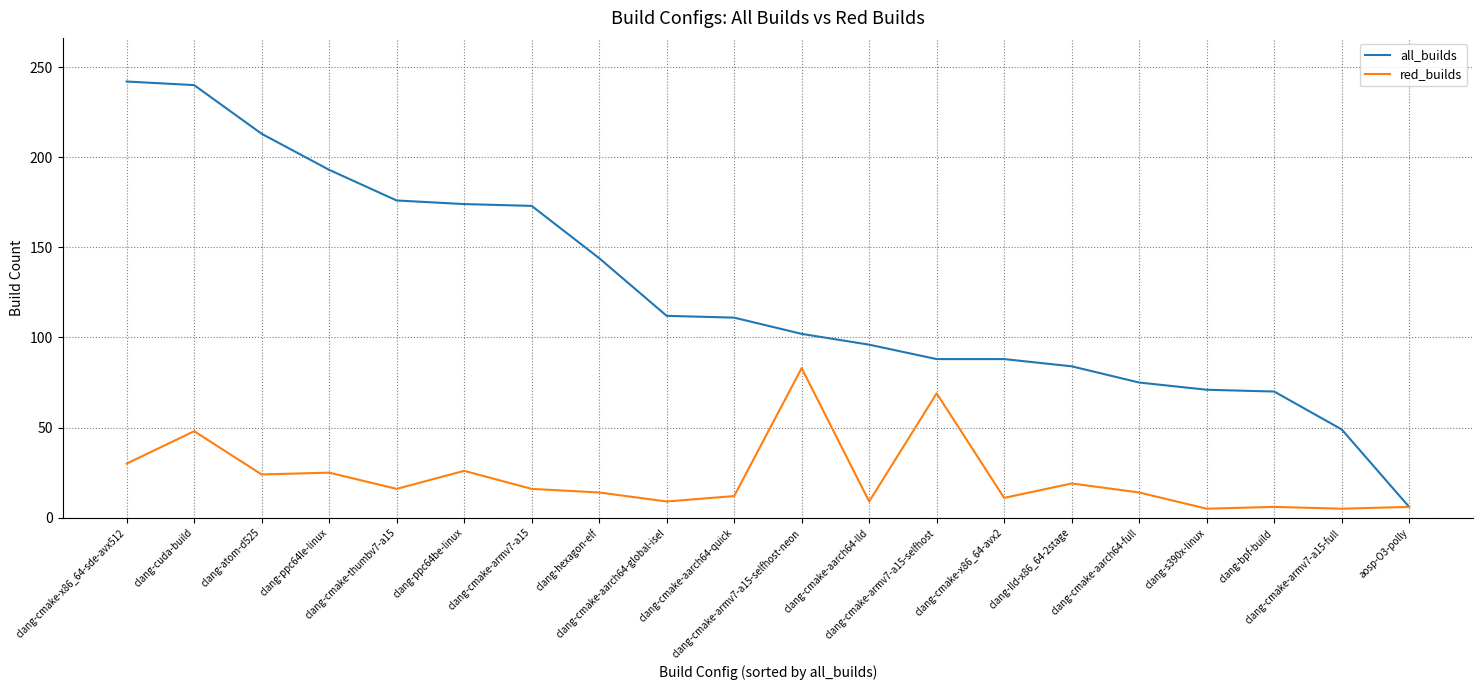

What is the spread (max minus min) of values at clang-cmake-armv7-a15?

157